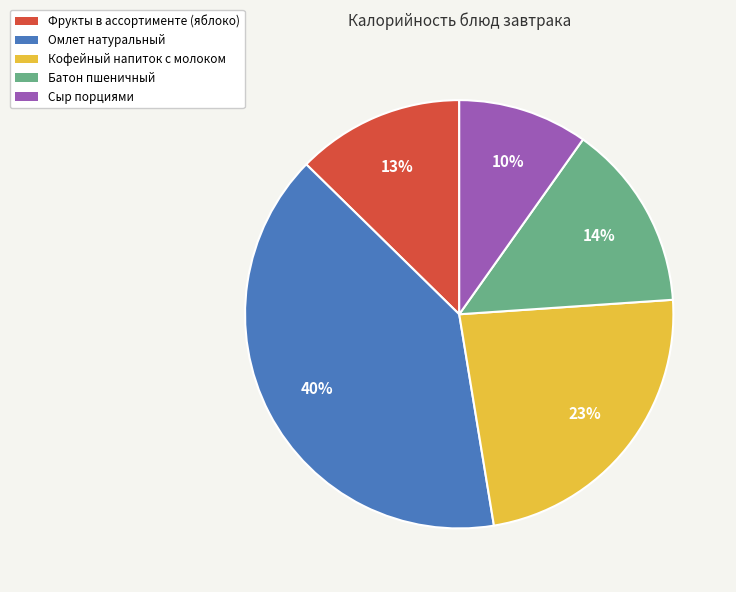

What is the smallest slice in the pie chart?

Сыр порциями